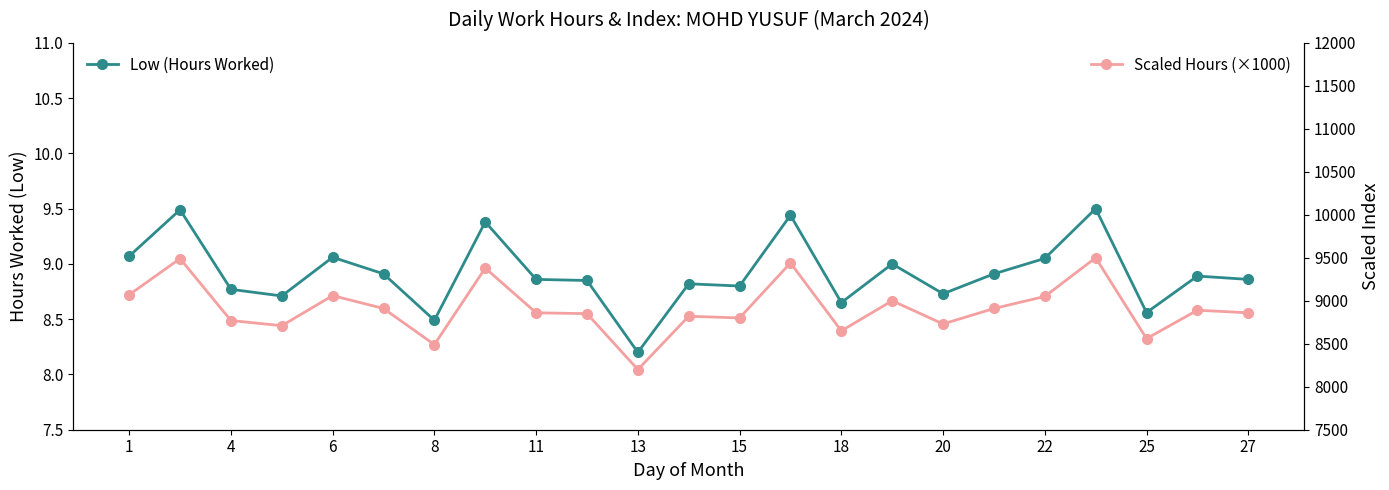

What is the value of the Low (Hours Worked) point at the 14th from the left?

8.9